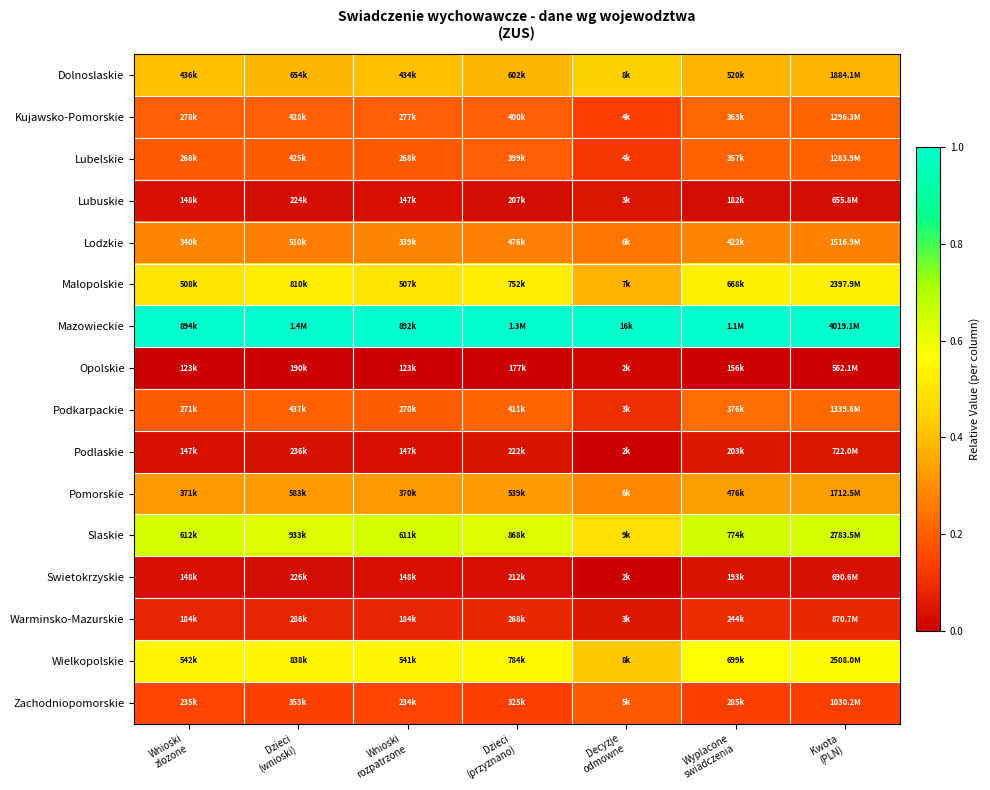

How many categories are shown in the chart?

7